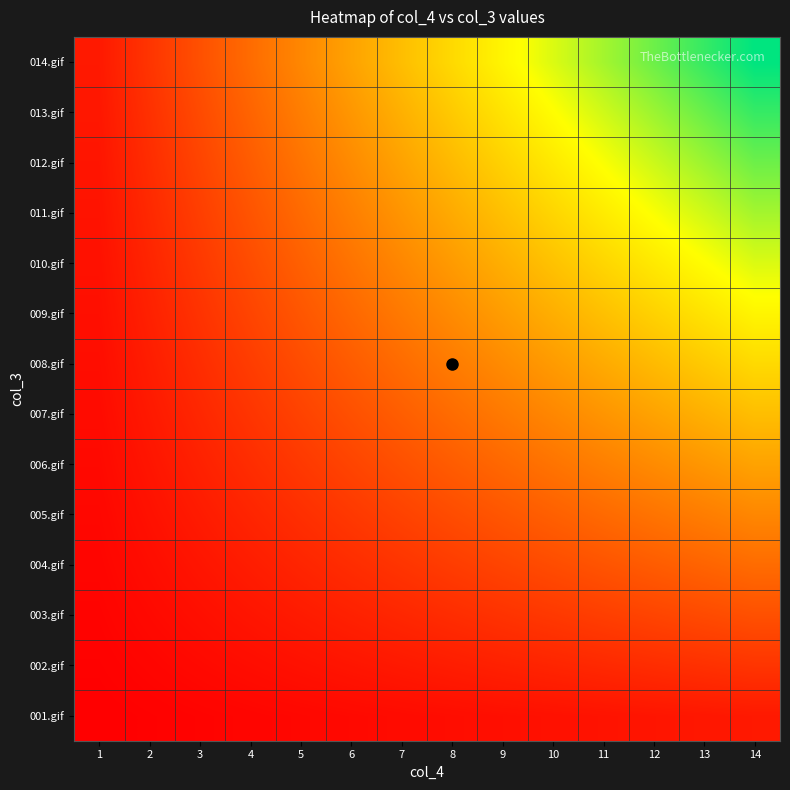

At 5, list the series in order from largest to smallest.

014.gif, 013.gif, 012.gif, 011.gif, 010.gif, 009.gif, 008.gif, 007.gif, 006.gif, 005.gif, 004.gif, 003.gif, 002.gif, 001.gif